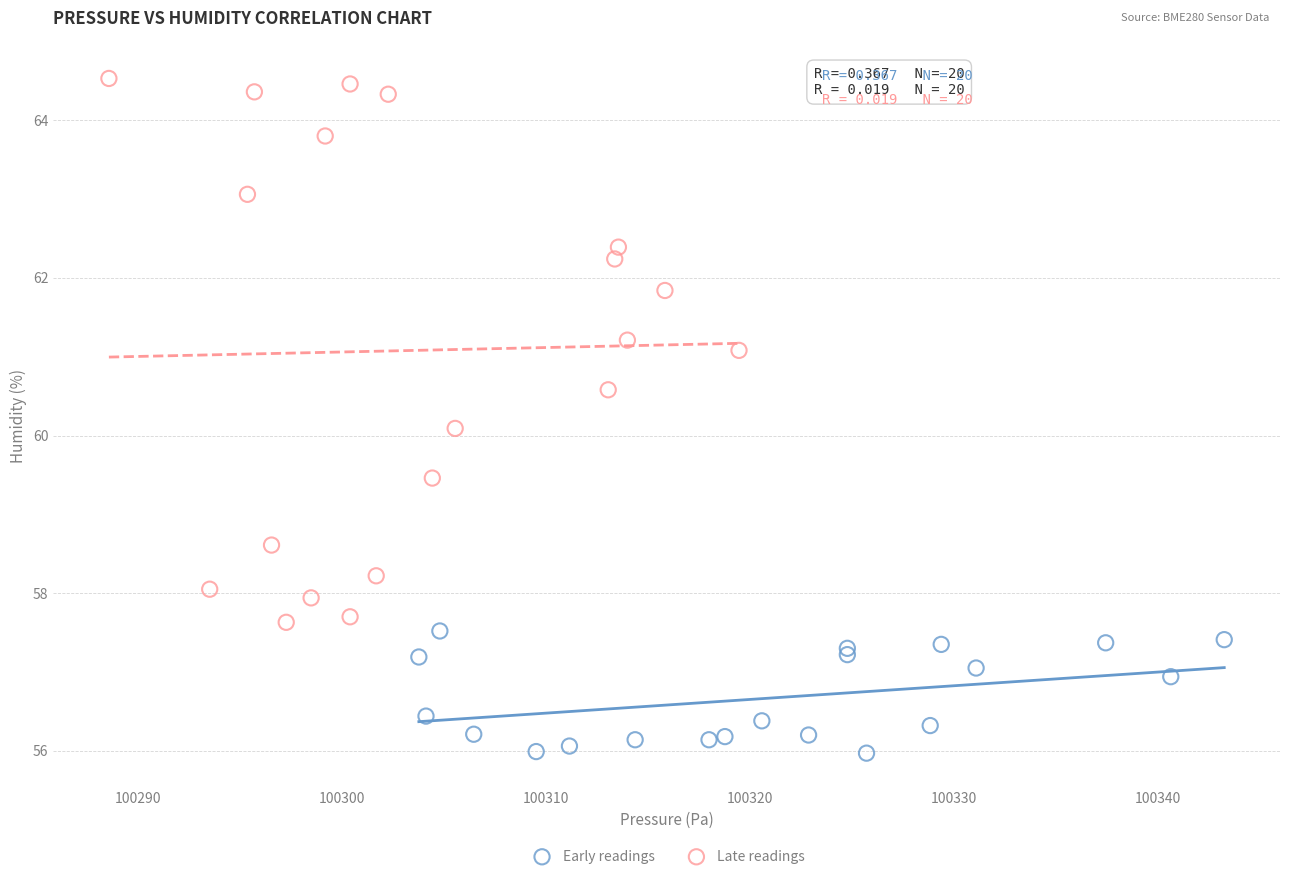

Which series contains the lowest Y value?

Early readings